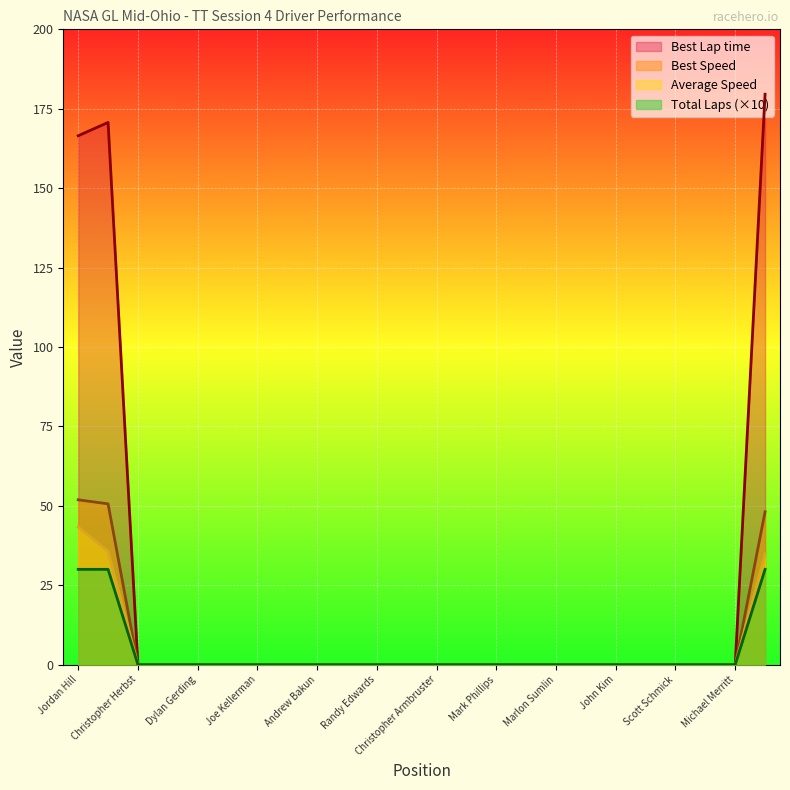

True or false: Best Lap time and Total Laps intersect in this chart.

False